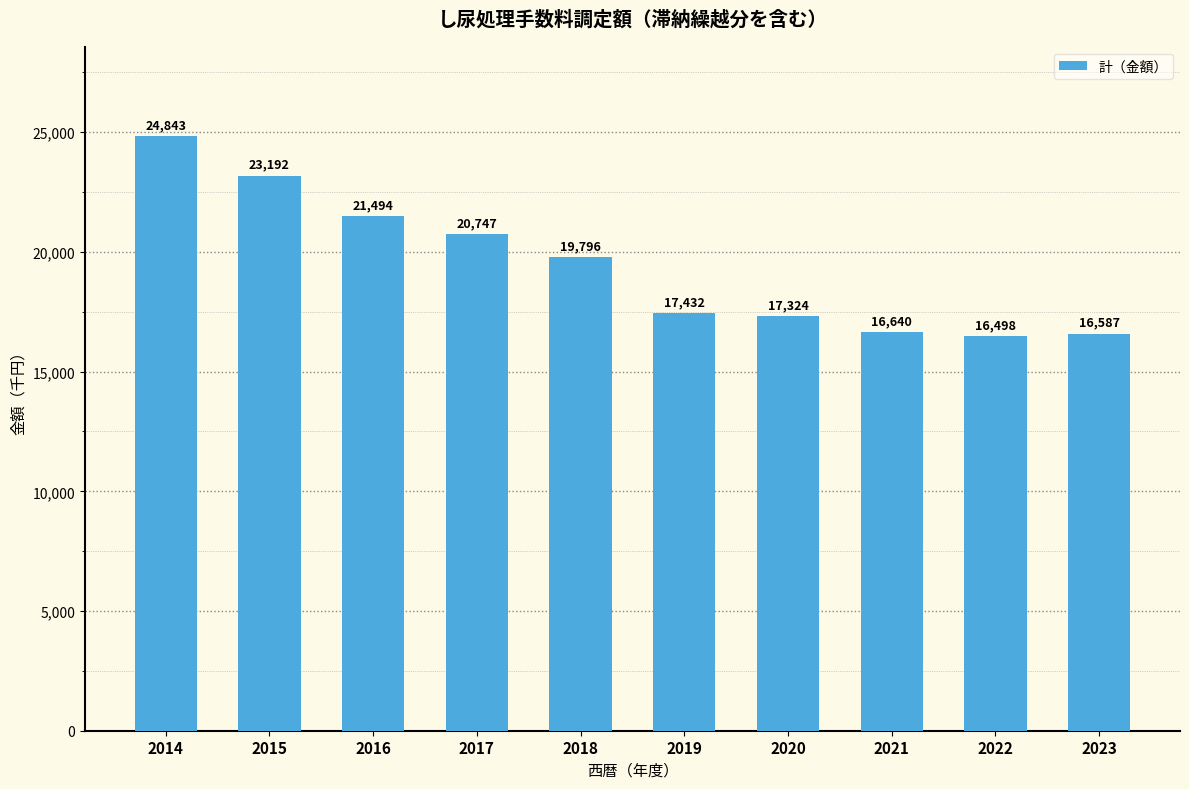

Are the bars horizontal?

No